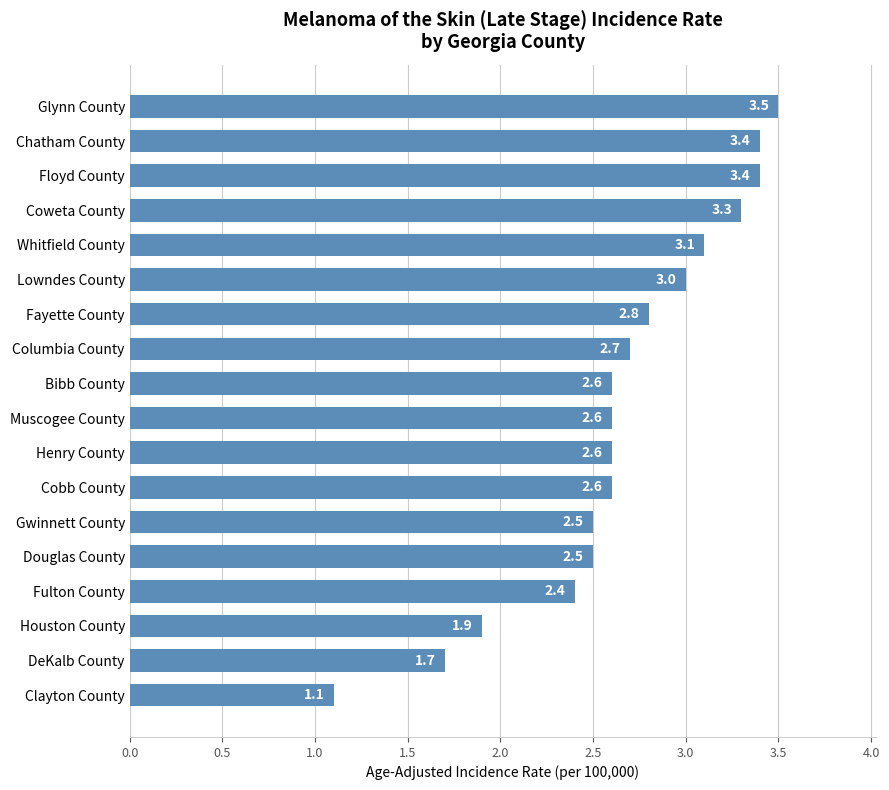

What is the approximate value at Douglas County?

2.5